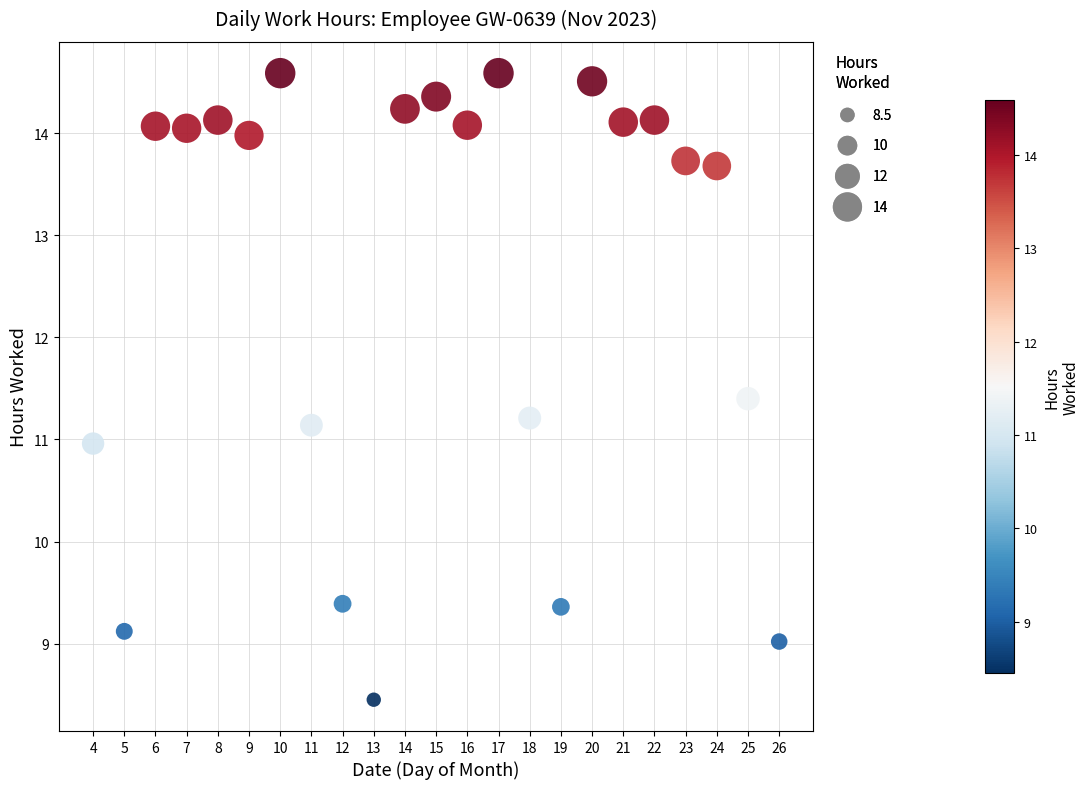

What is the range of Y values (max minus min)?

6.1